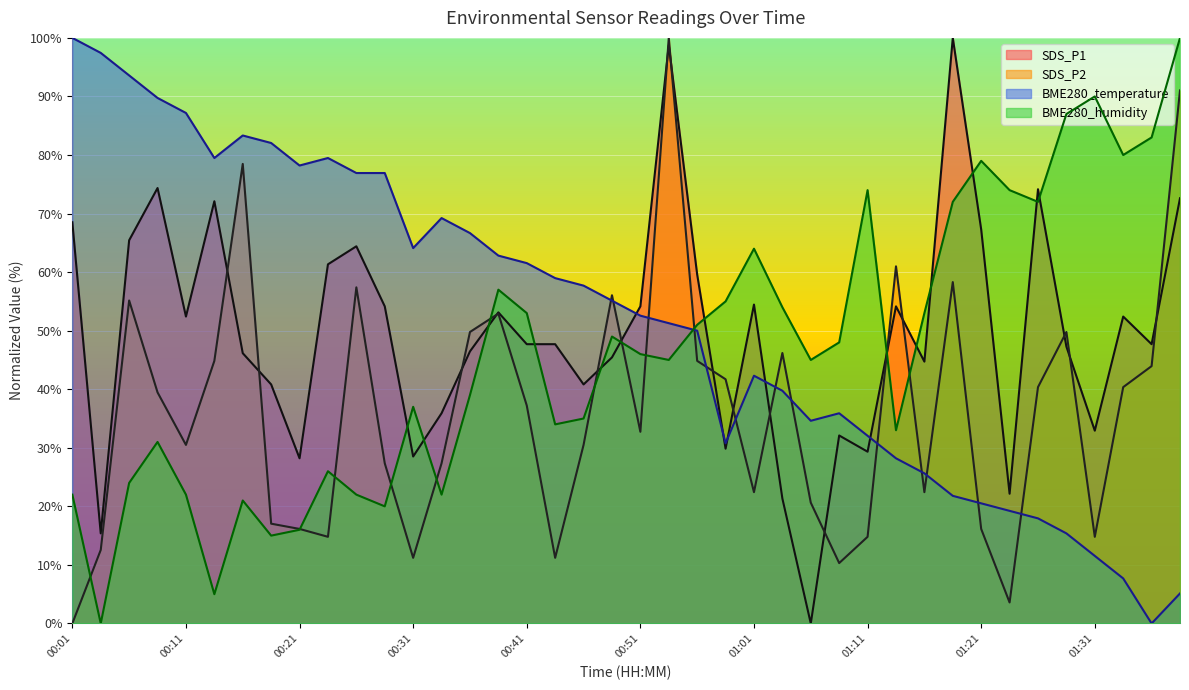

Does the chart display data point markers on the line(s)?

No